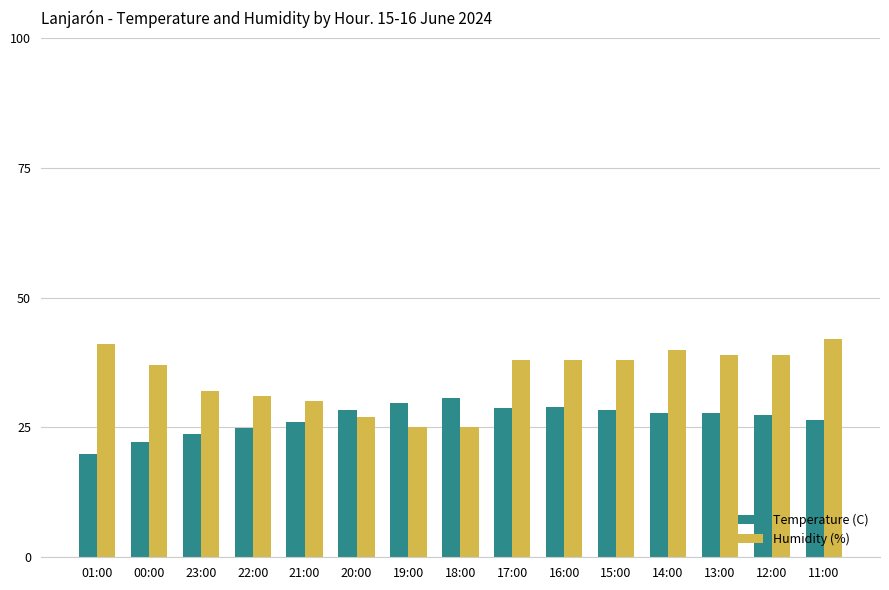

At which label does Temperature (C) first exceed 27?

20:00